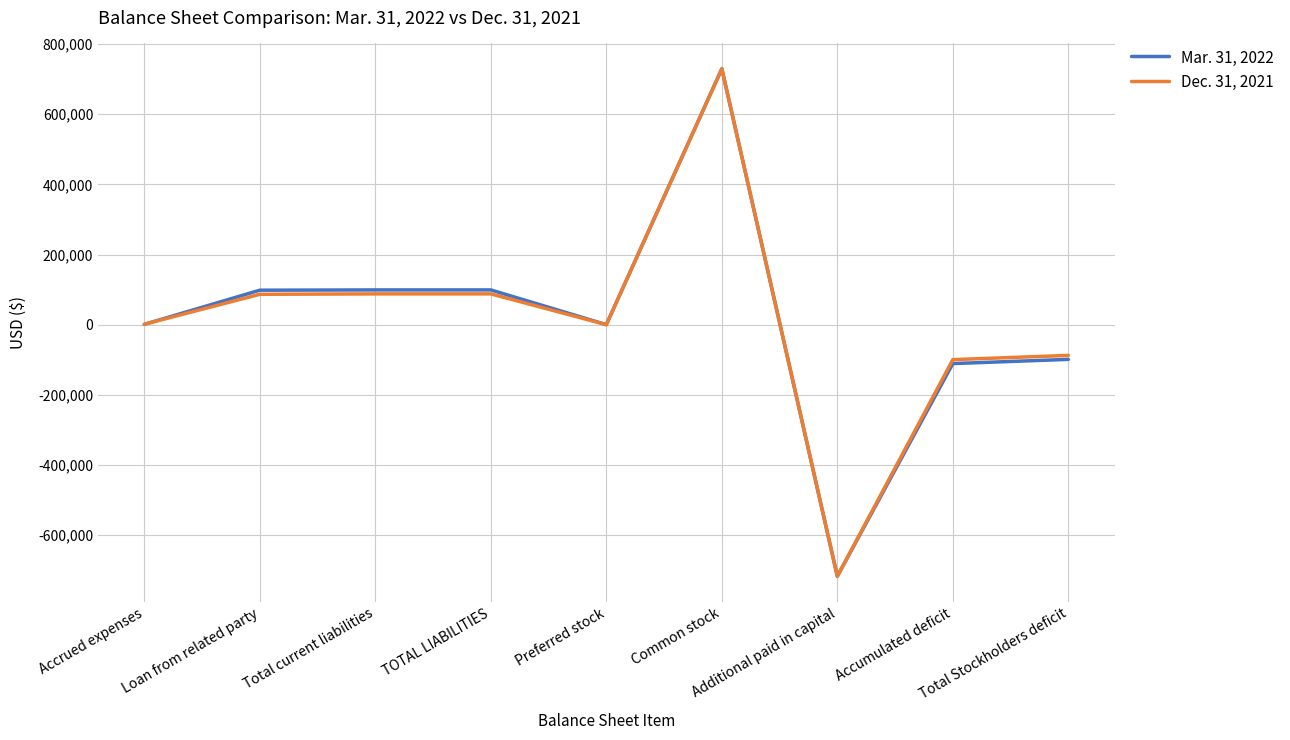

At which category is the sum across all series the highest?

Common stock